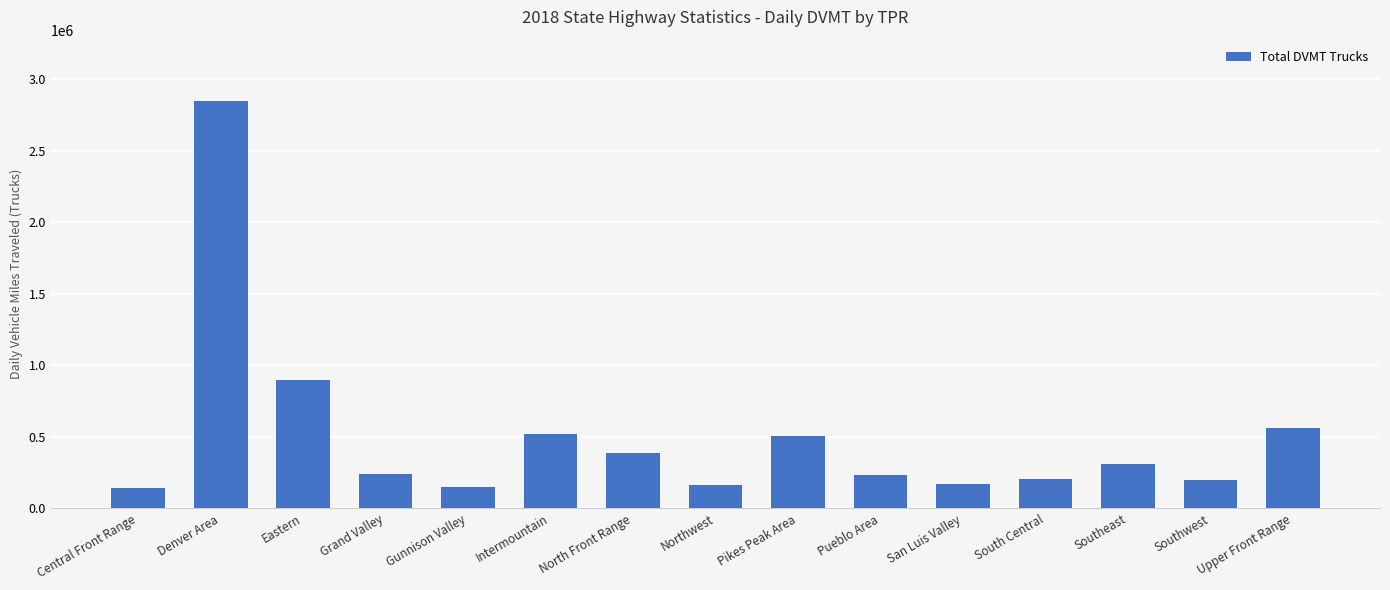

What is the sum of the values at Gunnison Valley and Northwest?

313789.9